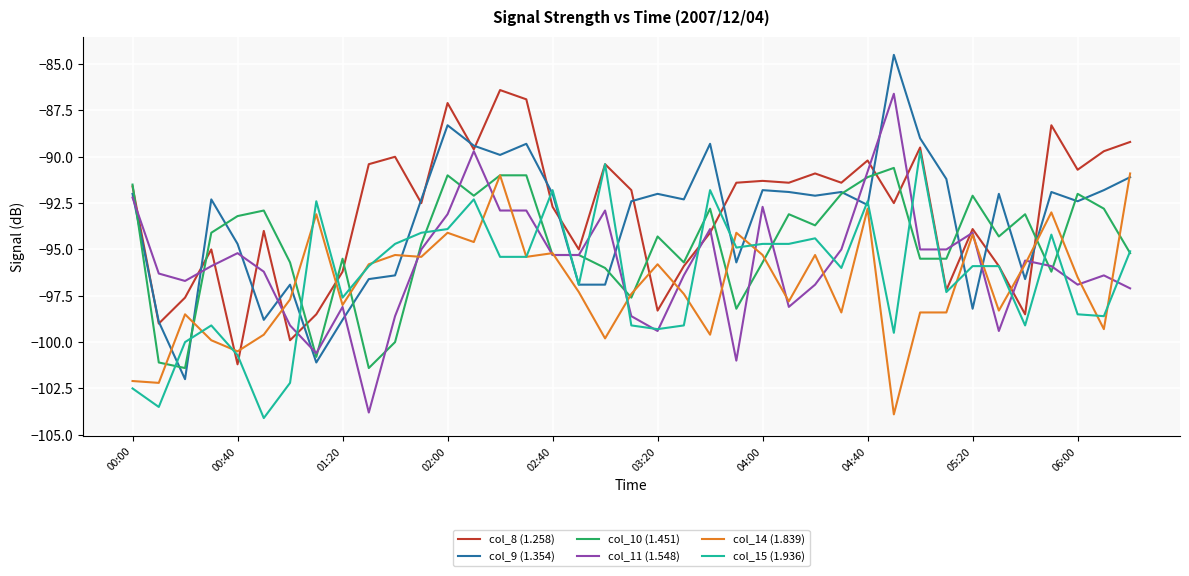

What is the maximum value for col_10 (1.451)?

-90.6